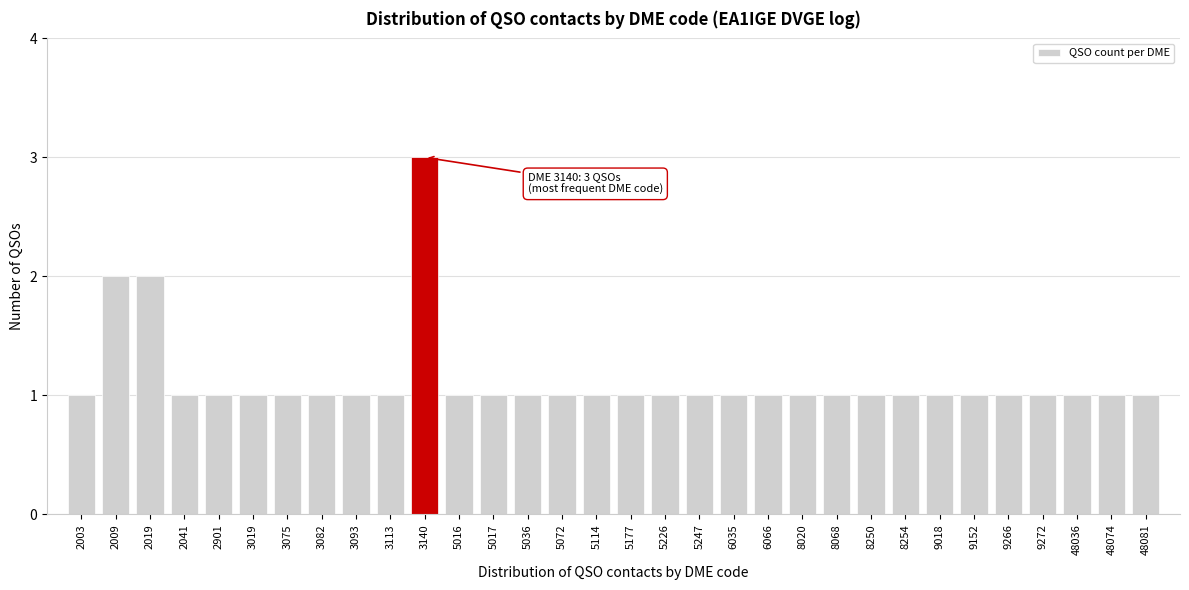

What is the sum of all values?

36